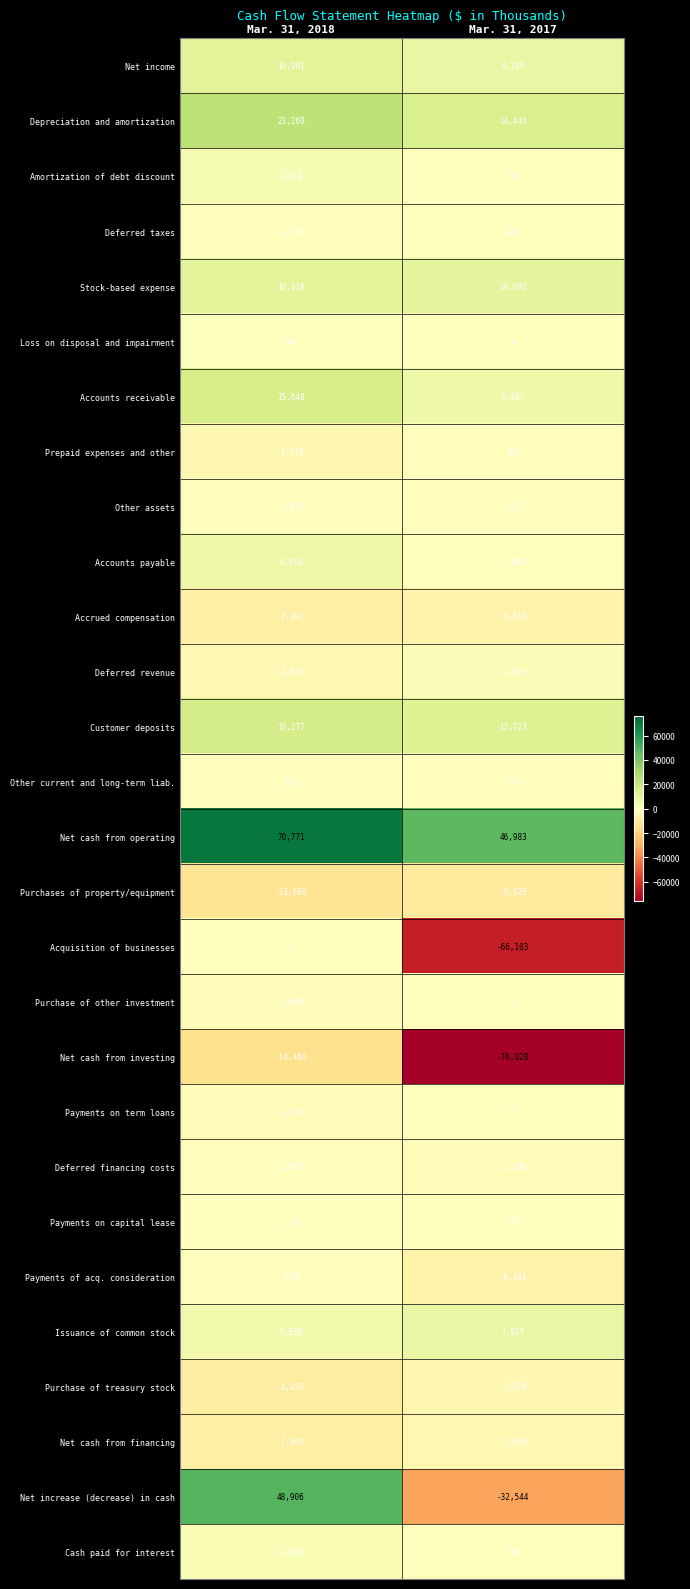

What is the average value of the Other assets series?

-835